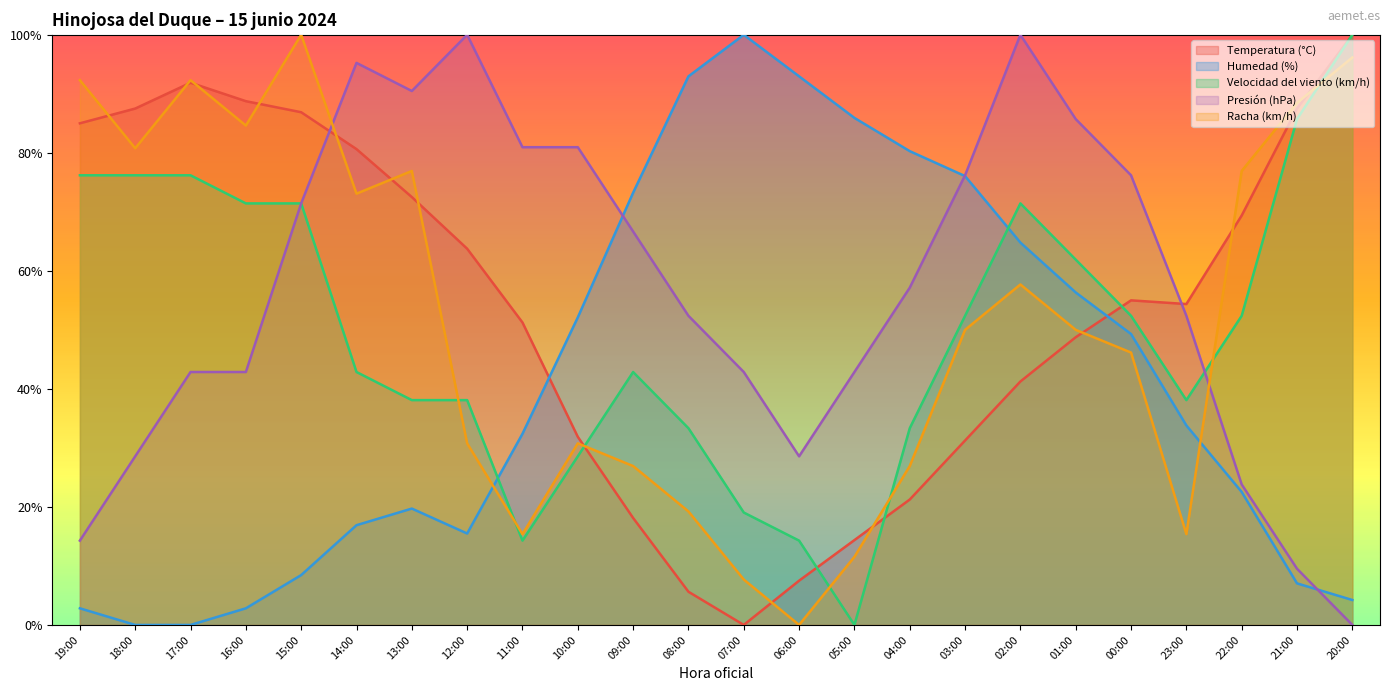

Which category has the lowest value in the Velocidad del viento (km/h) series?

05:00